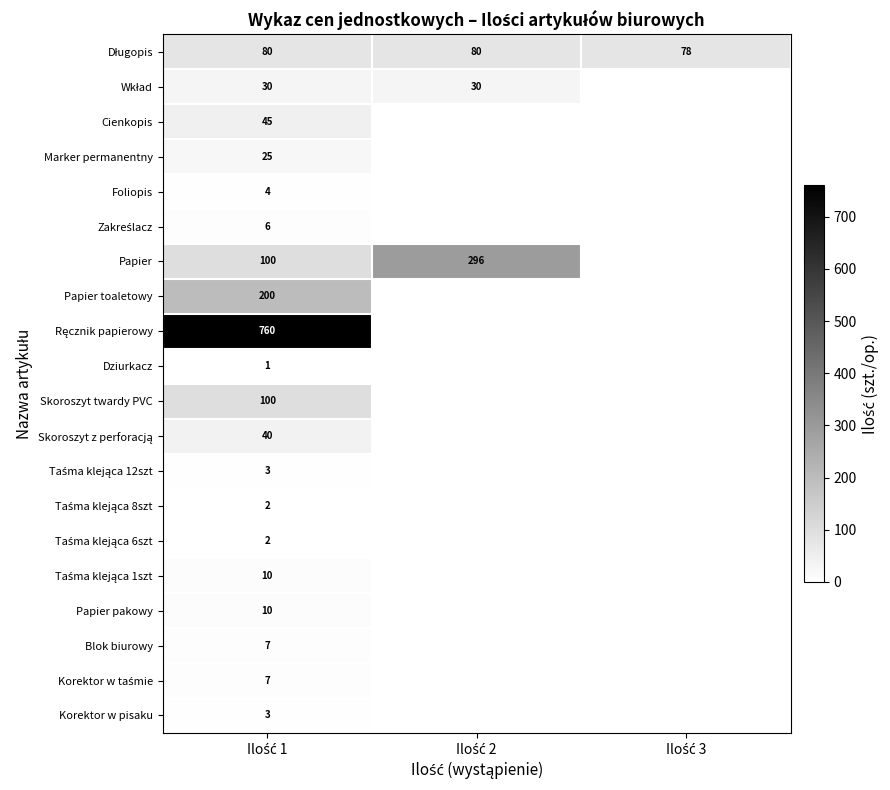

Rank the categories by Korektor w taśmie value from highest to lowest.

Ilość 1, Ilość 2, Ilość 3